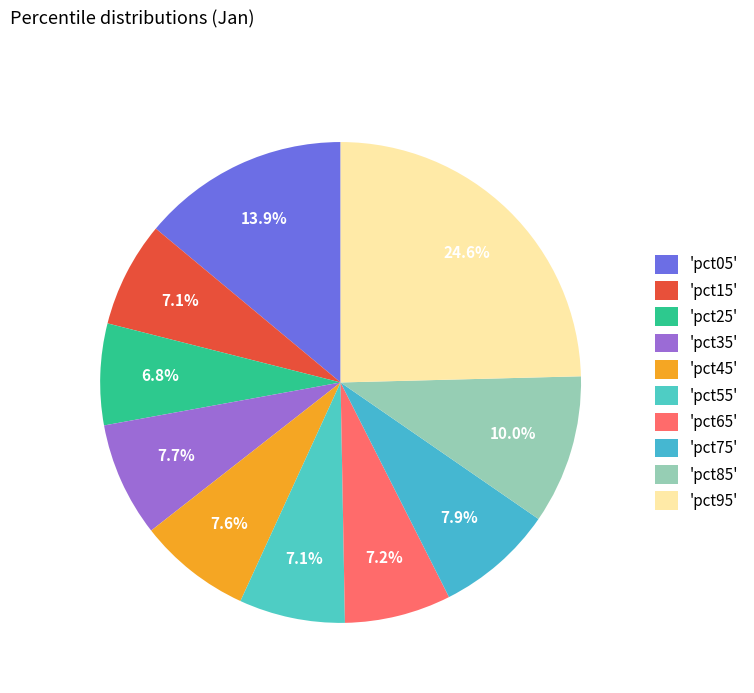

Does any single category account for the majority?

No